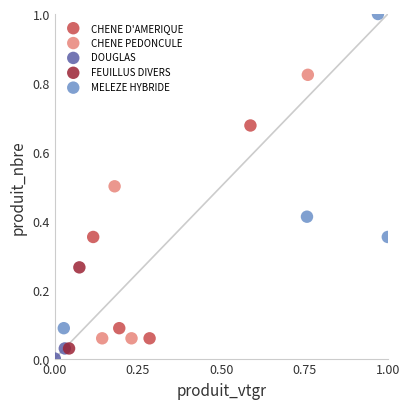

What are all the series names shown in the legend?

CHENE D'AMERIQUE, CHENE PEDONCULE, DOUGLAS, FEUILLUS DIVERS, MELEZE HYBRIDE